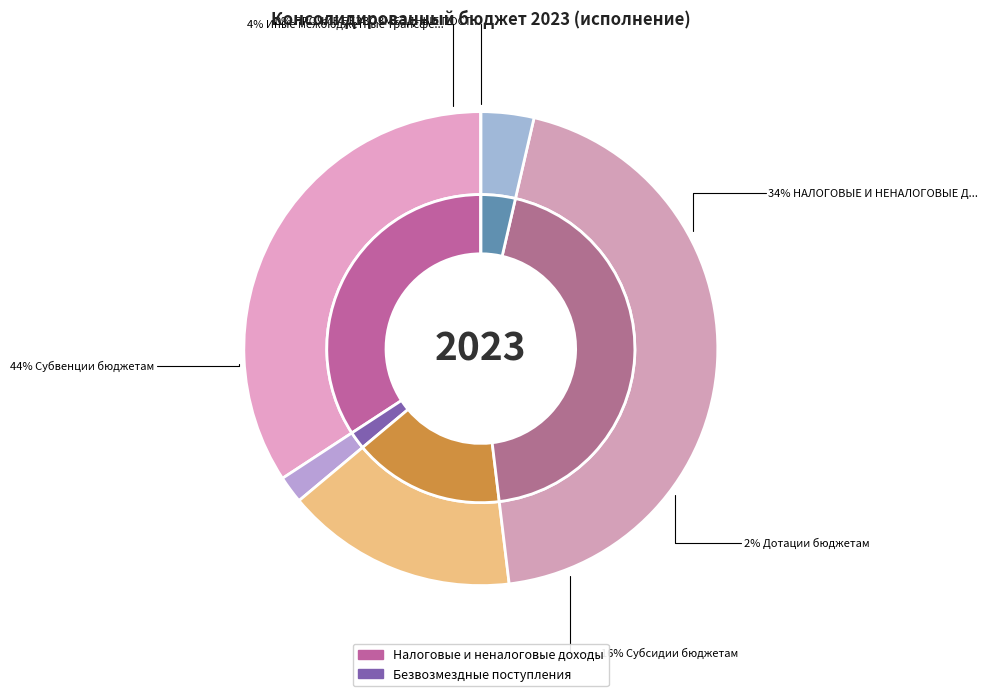

Is there any slice that represents more than half of the pie?

No